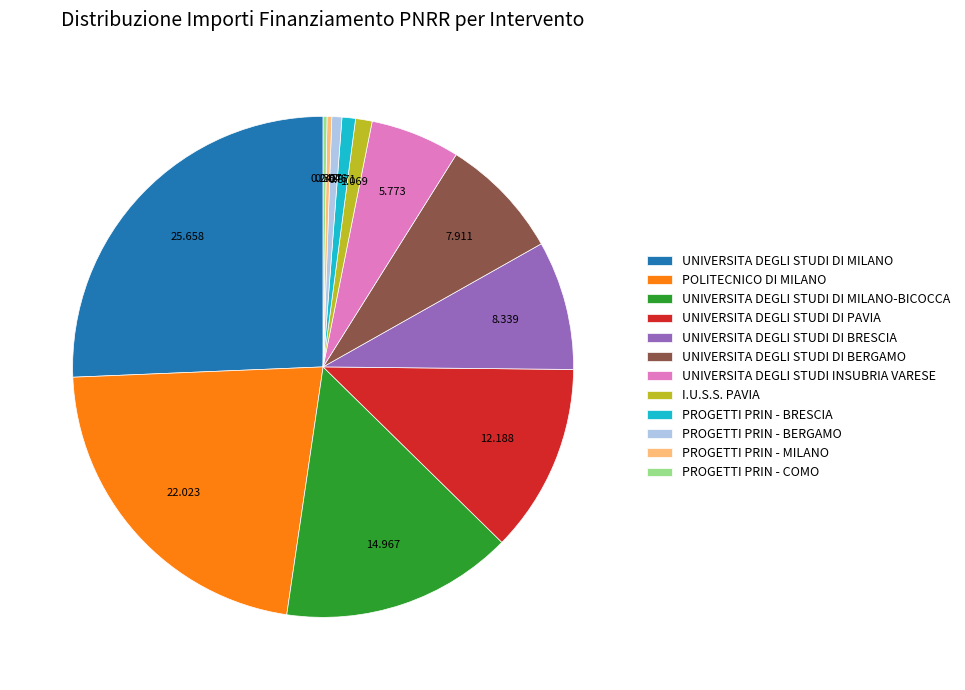

Which has a higher value, UNIVERSITA DEGLI STUDI DI BRESCIA or PROGETTI PRIN - BERGAMO?

UNIVERSITA DEGLI STUDI DI BRESCIA